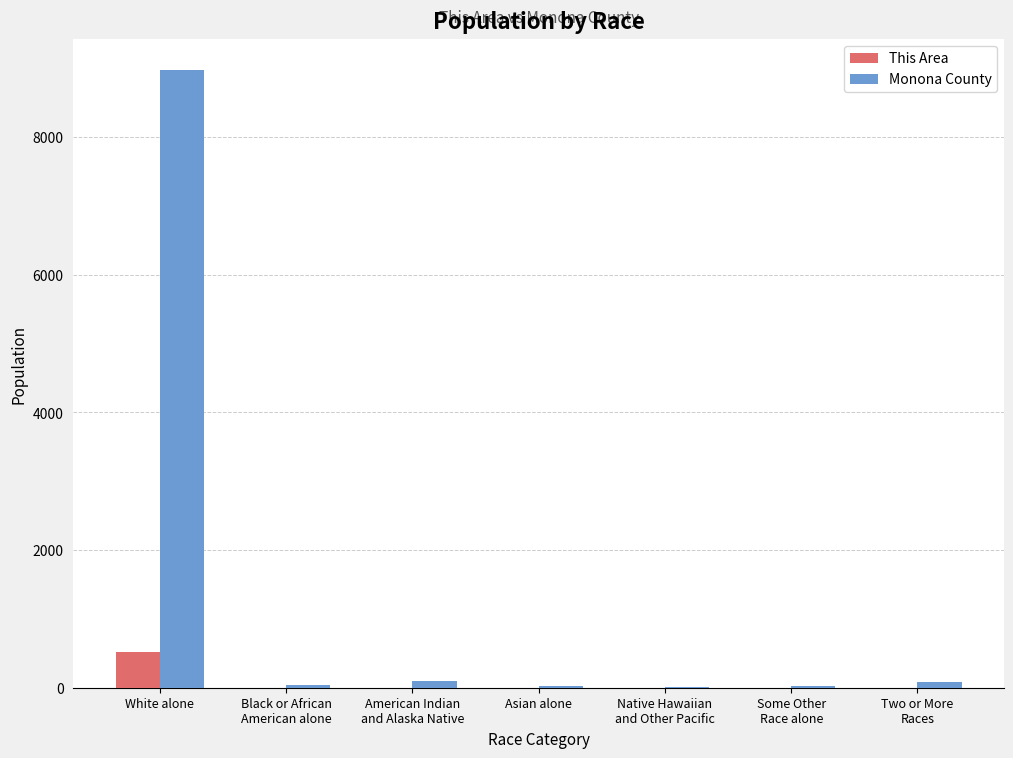

What value does the This Area series have at White alone?

512